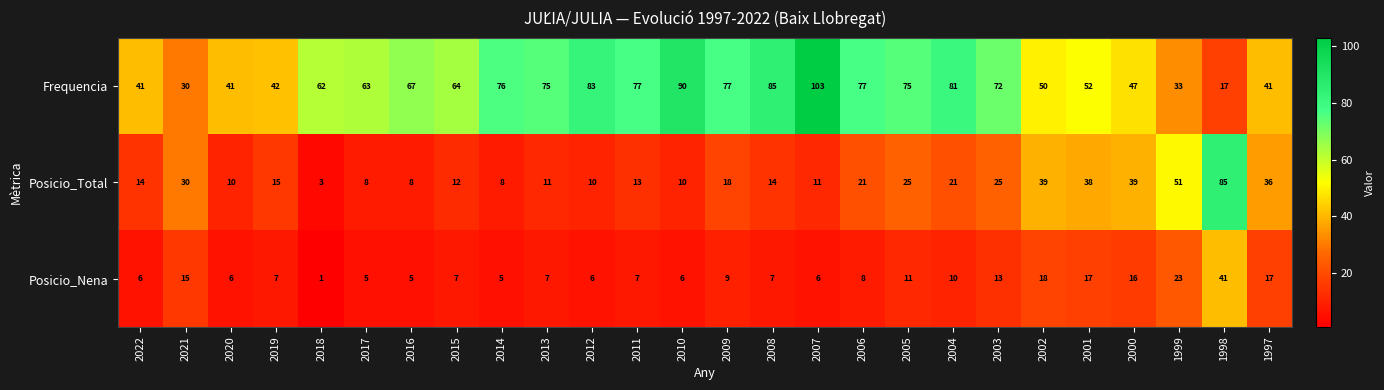

Count the number of data series in this chart.

3